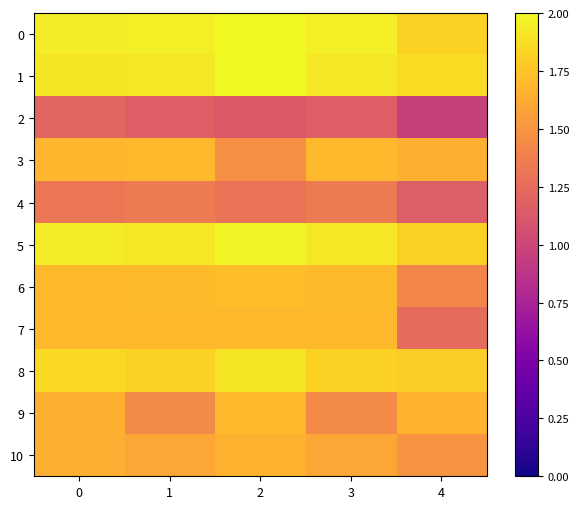

How many categories are shown in the chart?

5